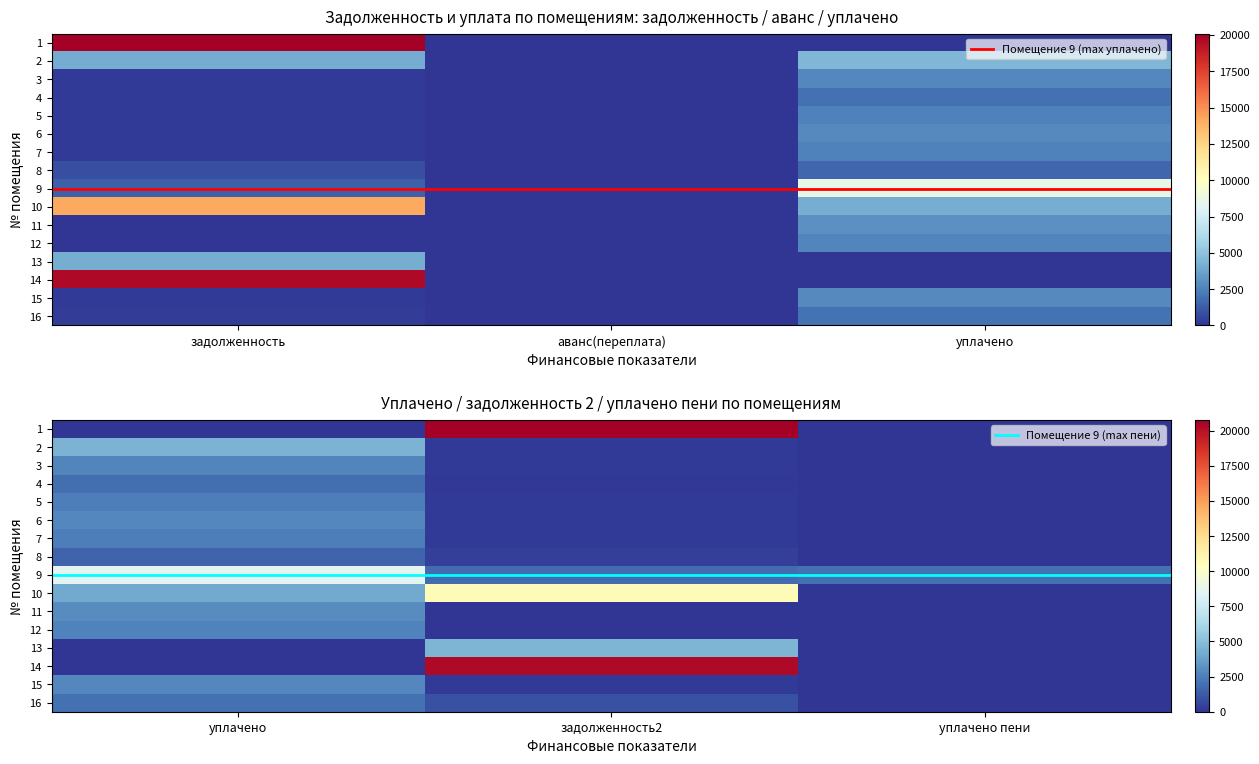

What is the spread (max minus min) of values at 4?

1930.8